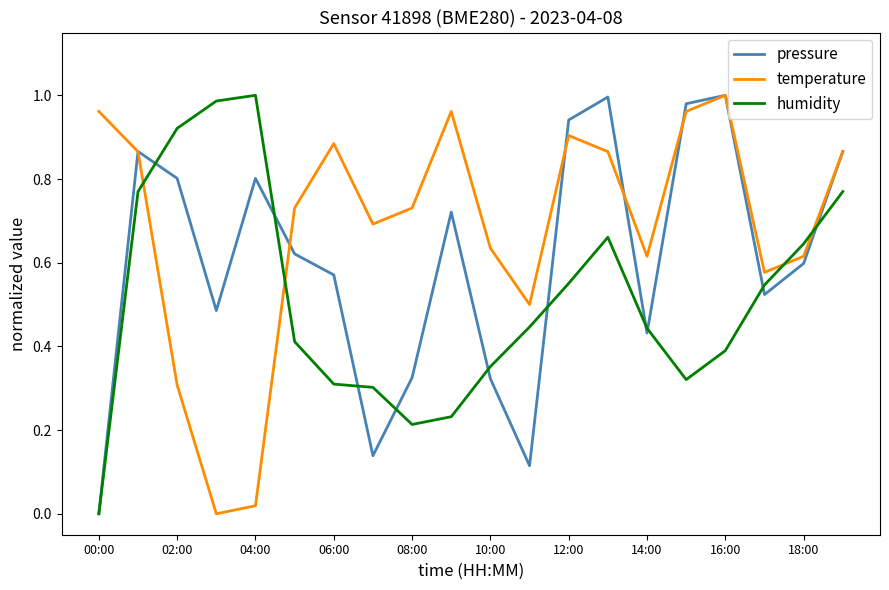

Which series has the largest total across all categories?

temperature